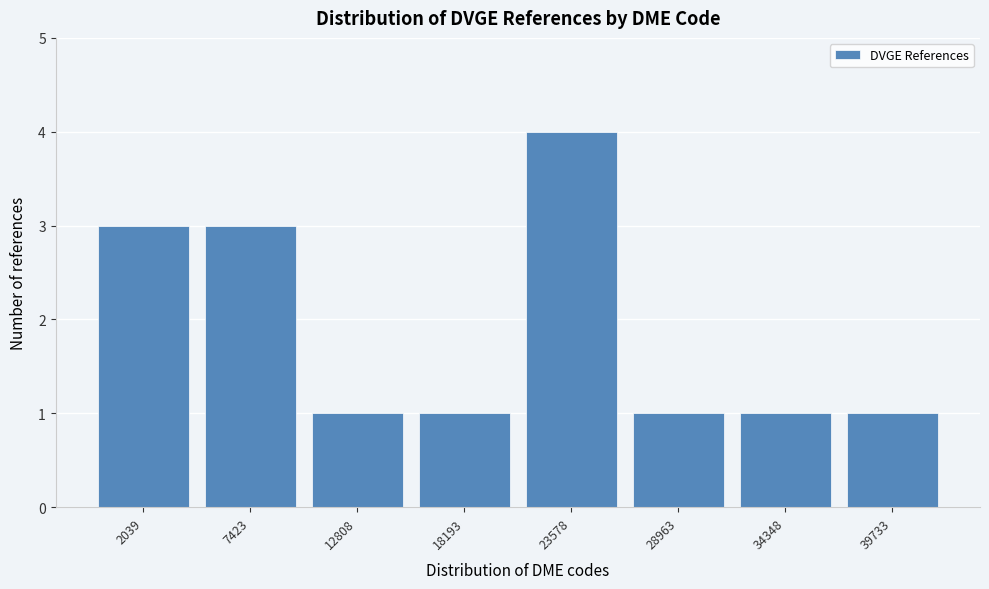

Reading left to right, what are all the values shown in this chart?

3	3	1	1	4	1	1	1